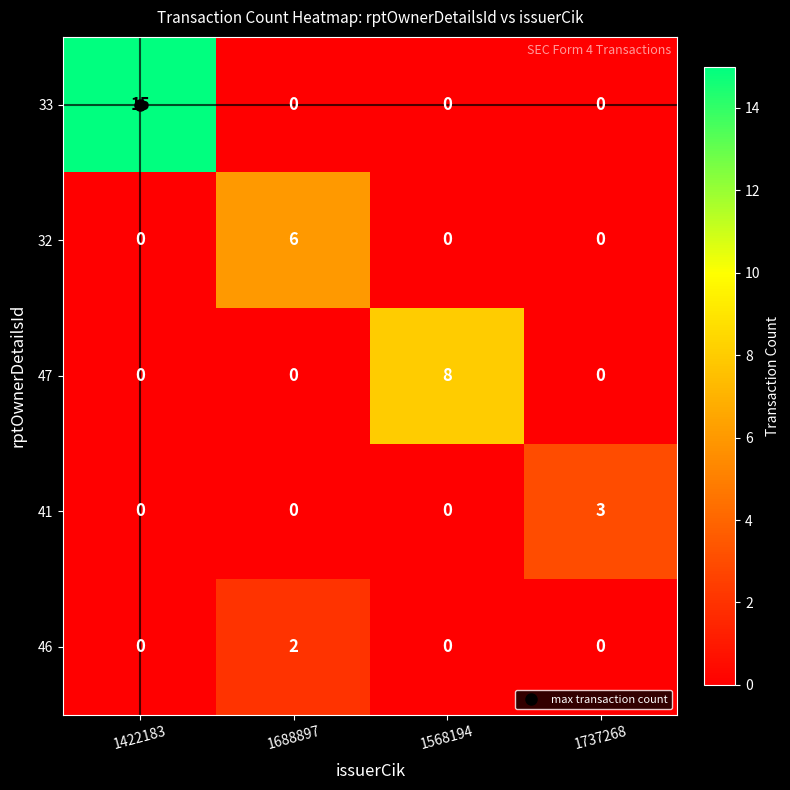

What is the total value across all series at 1688897?

8